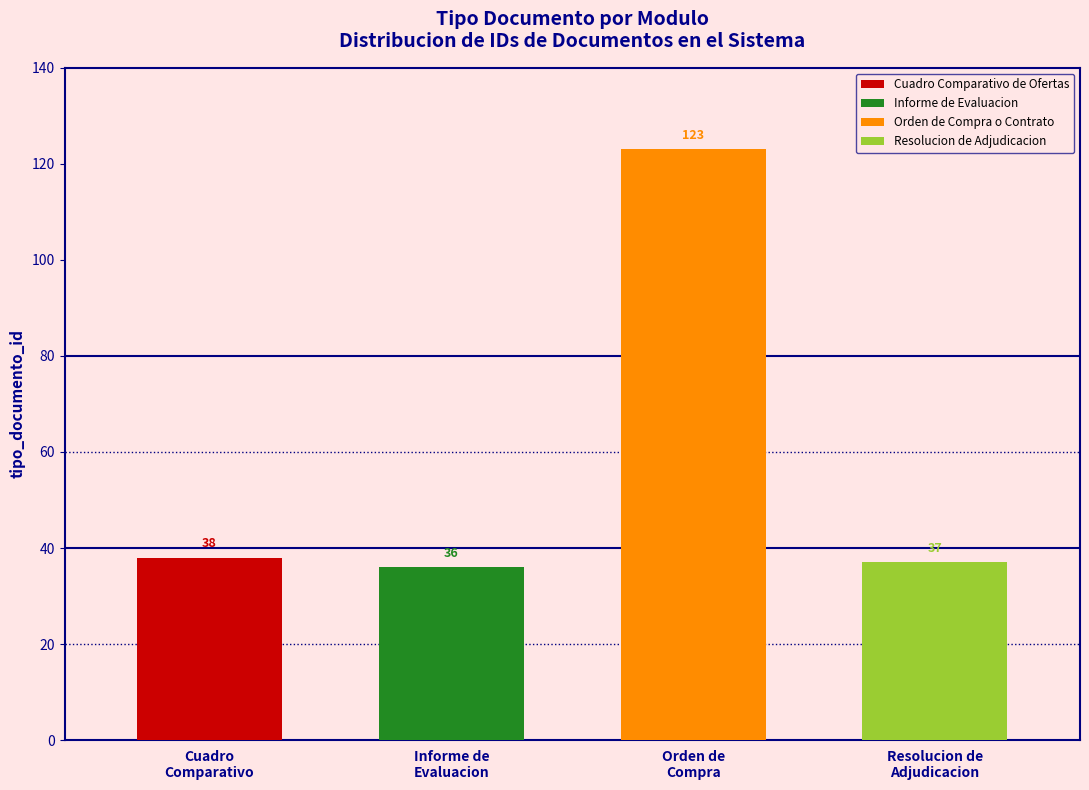

What is the difference between the second highest and minimum values?

2